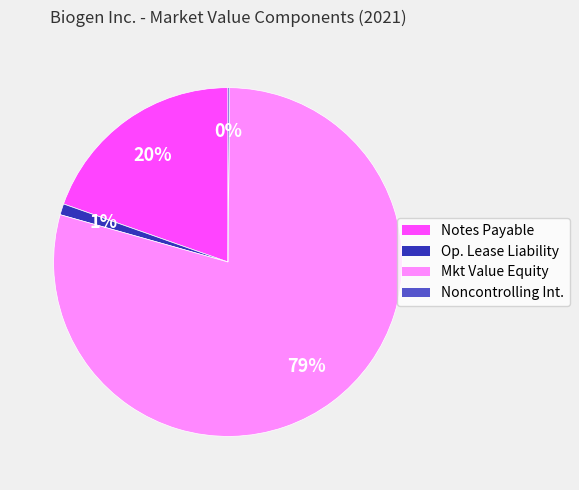

To the nearest percent, what is the difference between the largest and smallest slice percentages?

79%